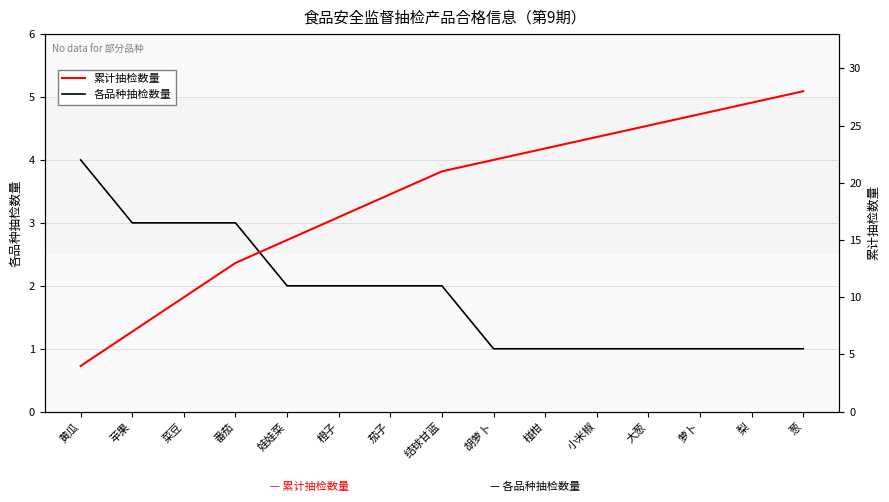

Rank the series by their maximum value, from lowest to highest.

各品种抽检数量, 累计抽检数量